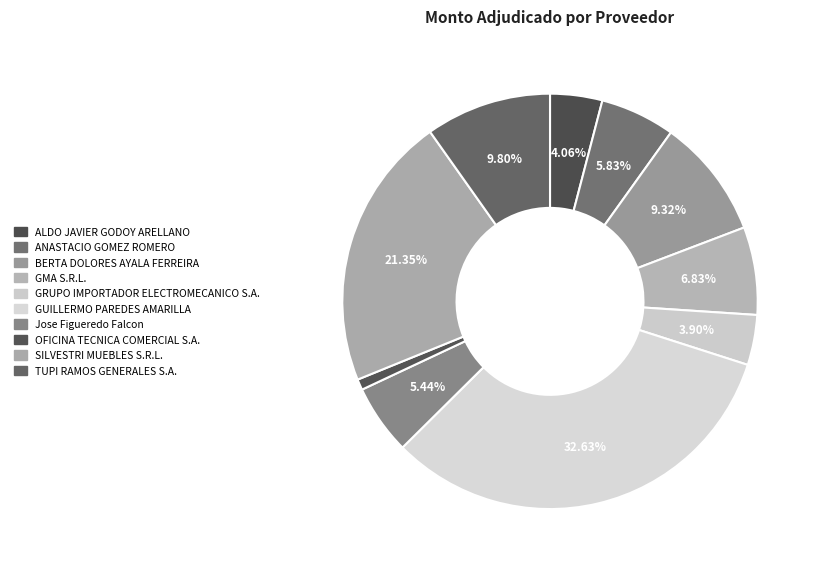

What is the largest slice in the pie chart?

GUILLERMO PAREDES AMARILLA